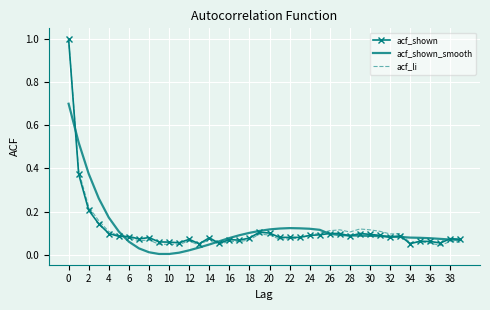

Which series has the largest range (max minus min)?

acf_li